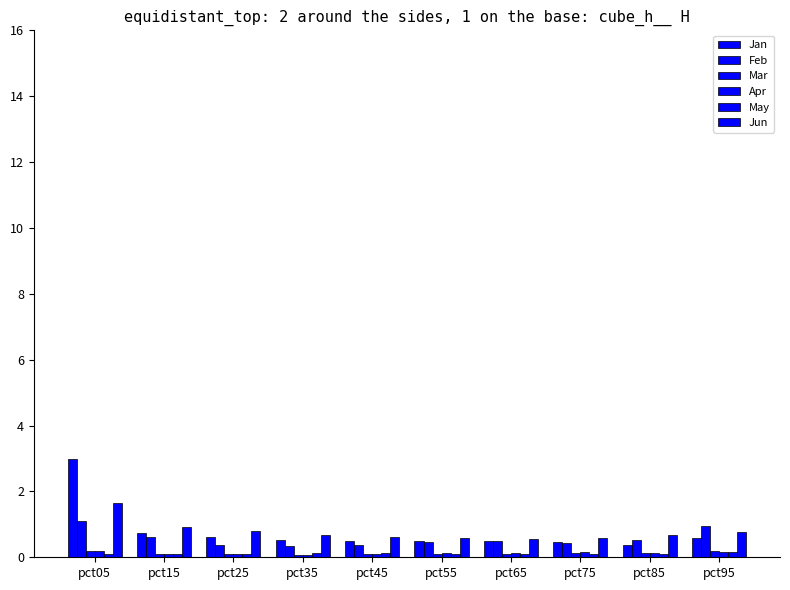

How many distinct data groups are displayed?

6